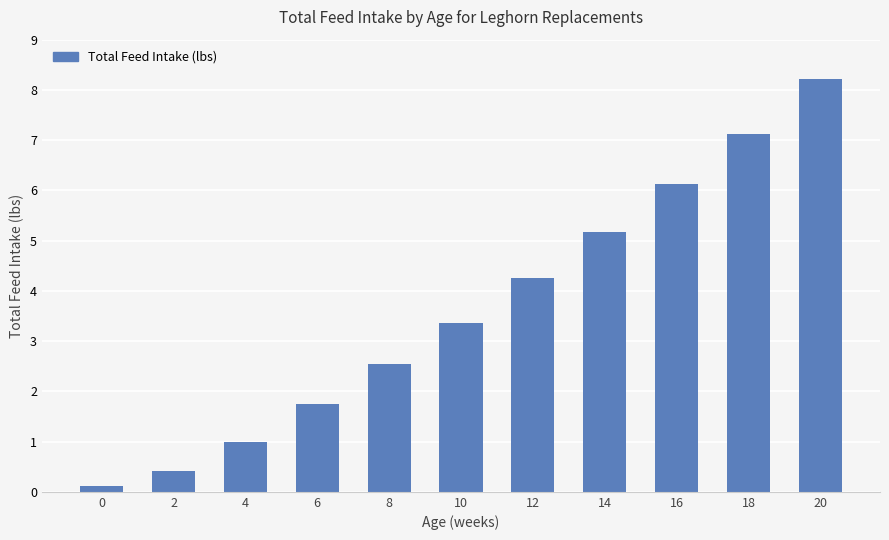

Are the bars grouped side by side (vs. stacked)?

No